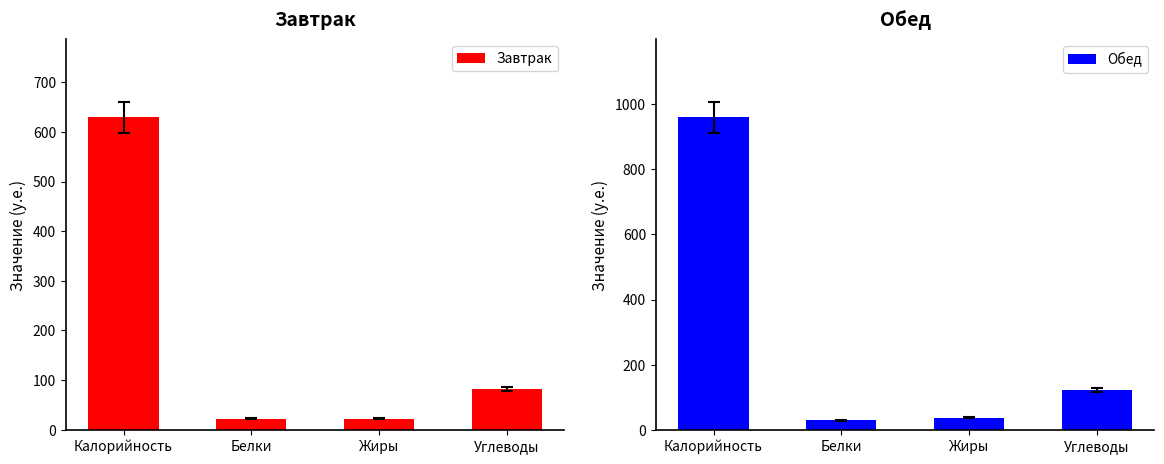

What is the maximum value for Завтрак?

629